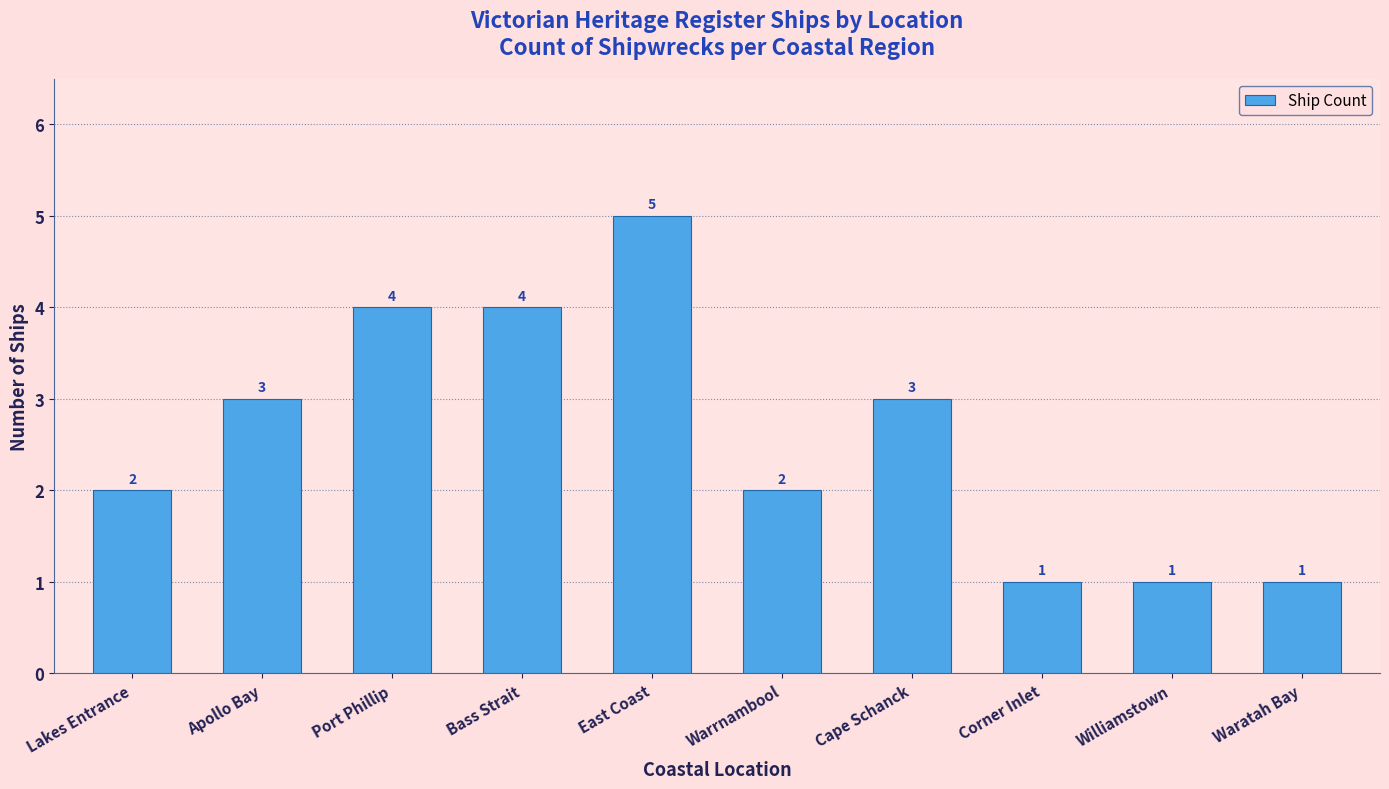

Between Bass Strait and Apollo Bay, which is larger?

Bass Strait